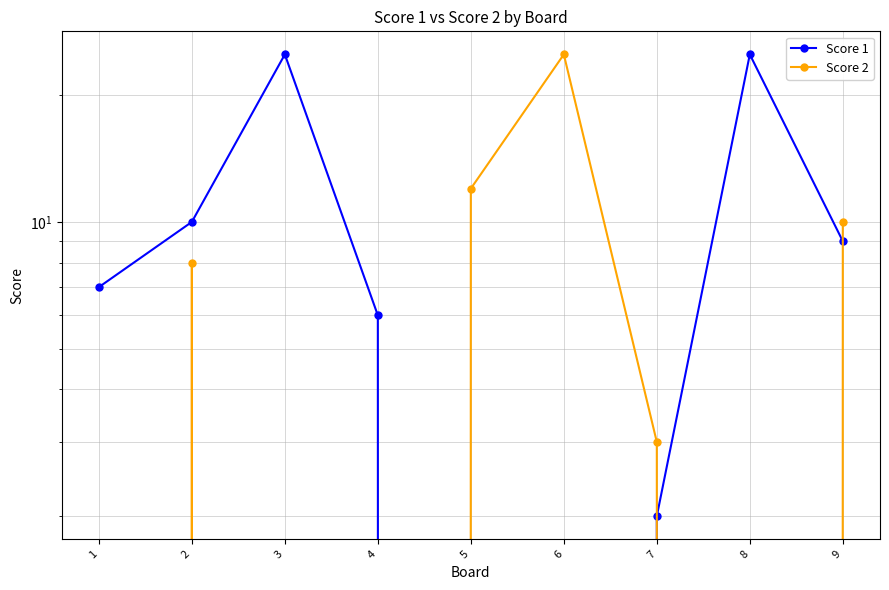

Which category has the highest value across all series?

3